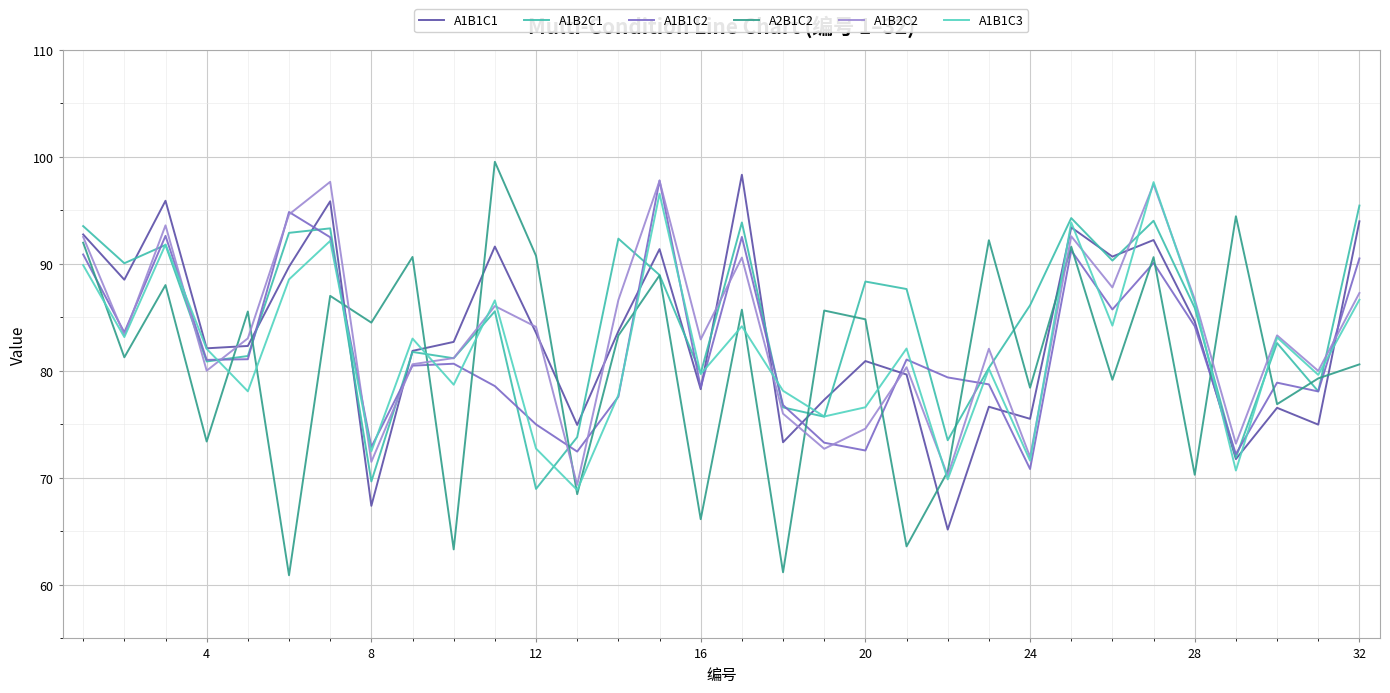

What are all the series names shown in the legend?

A1B1C1, A1B2C1, A1B1C2, A2B1C2, A1B2C2, A1B1C3